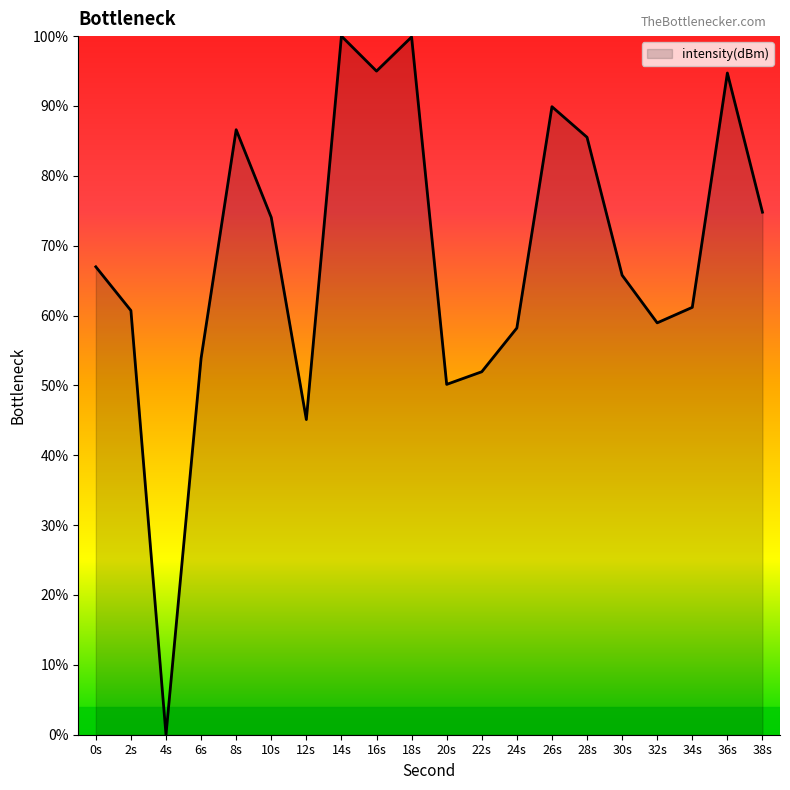

Where is the first local maximum?

8s